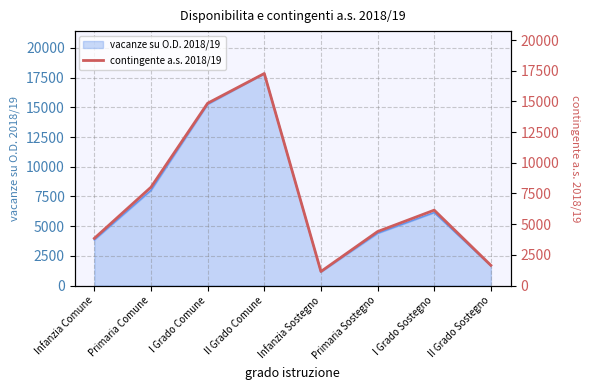

What is the difference between the maximum and second lowest values?

15631